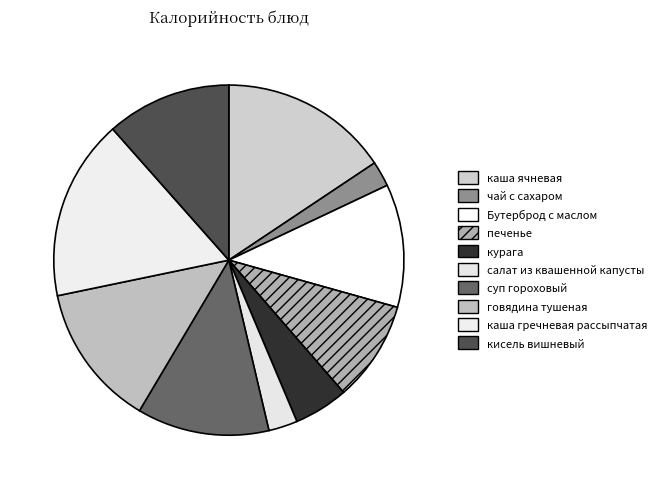

Which category has the biggest portion of the pie?

каша гречневая рассыпчатая